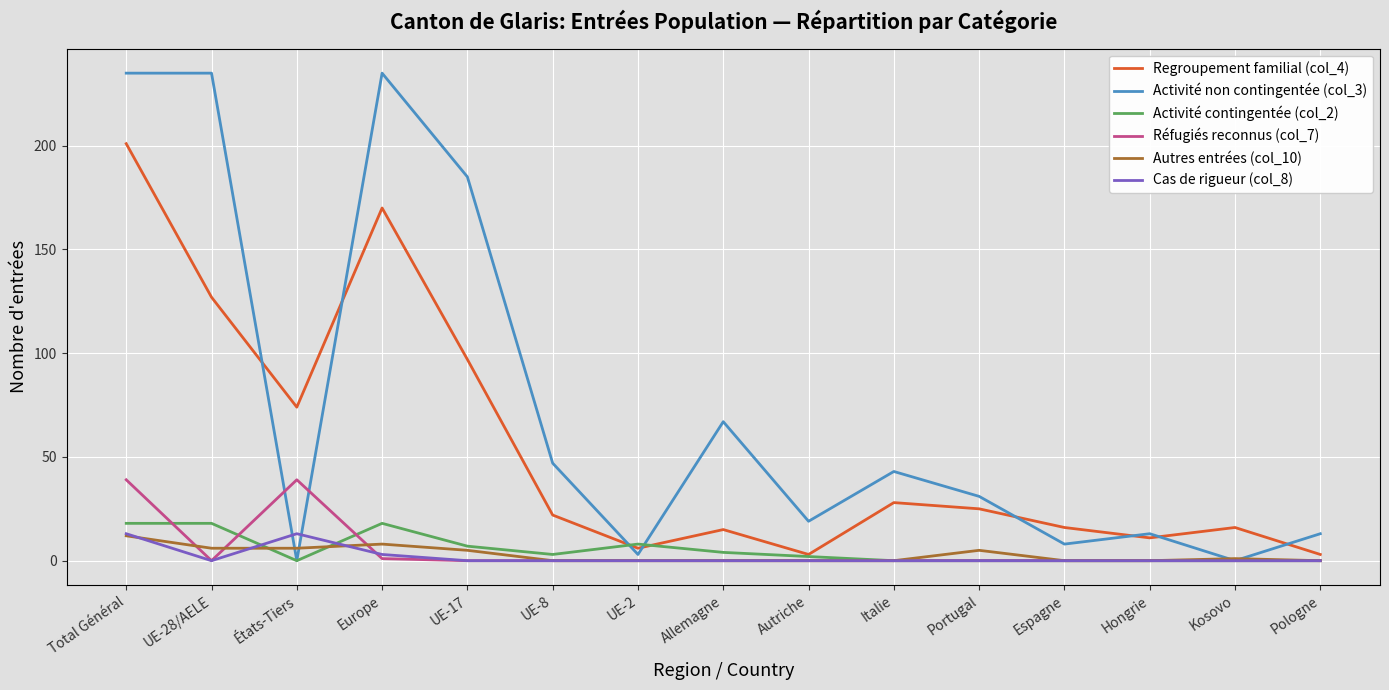

Is it true that Regroupement familial (col_4) equals 13 at UE-8?

False